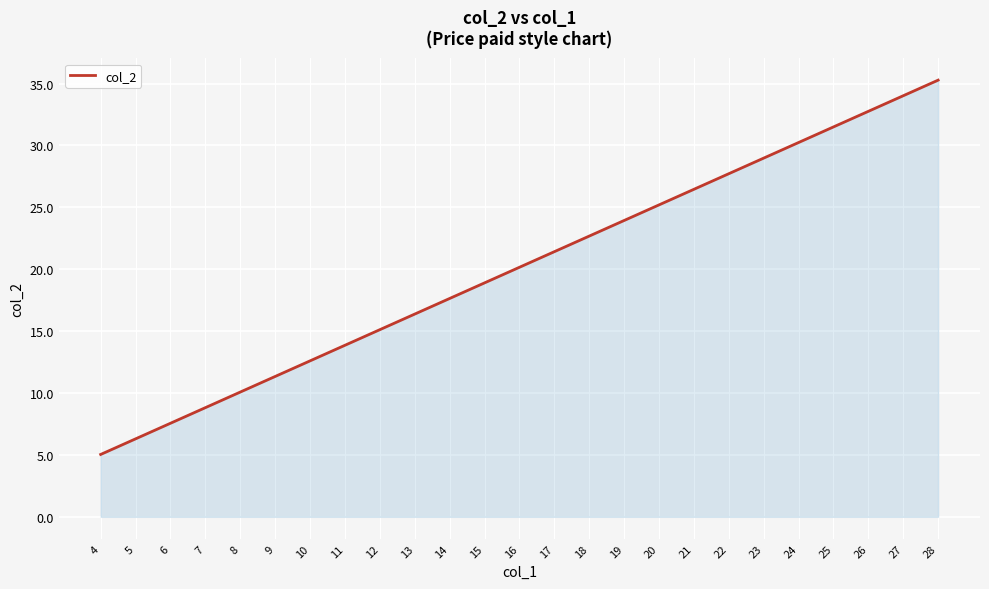

Read the value at 15.

18.9